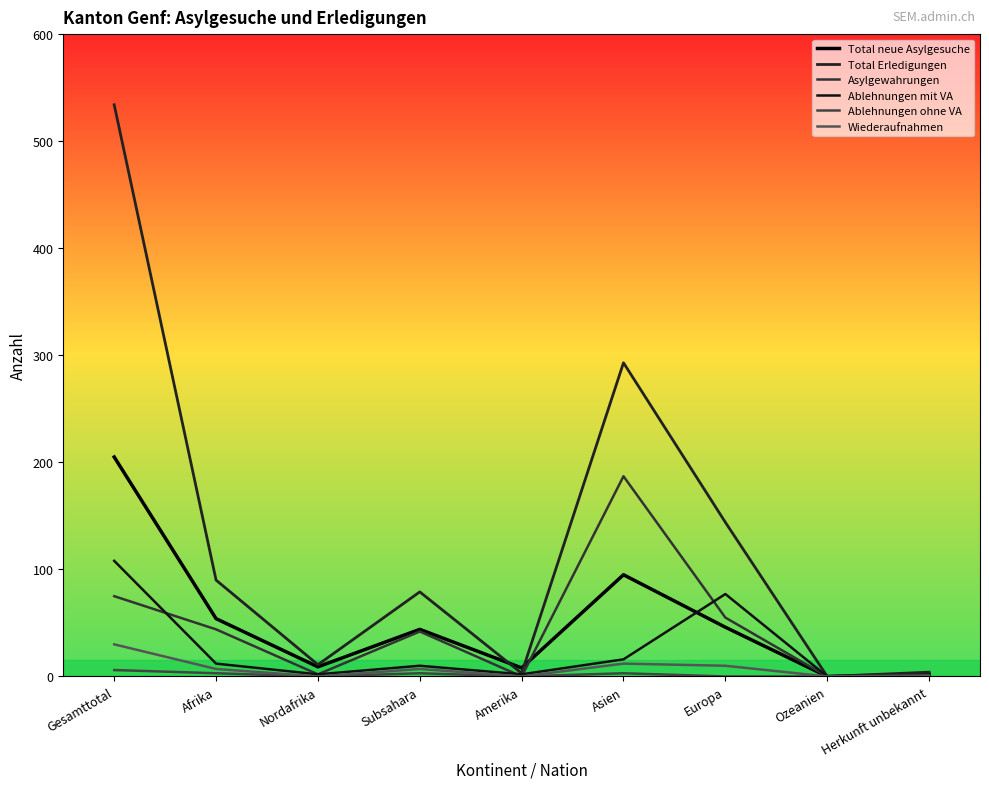

How many lines are shown in the chart?

6